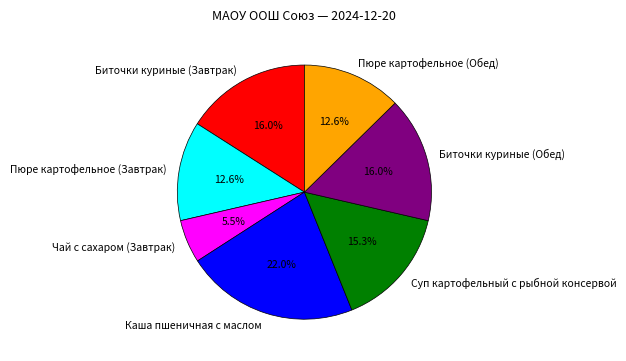

Which slice is the smallest?

Чай с сахаром (Завтрак)